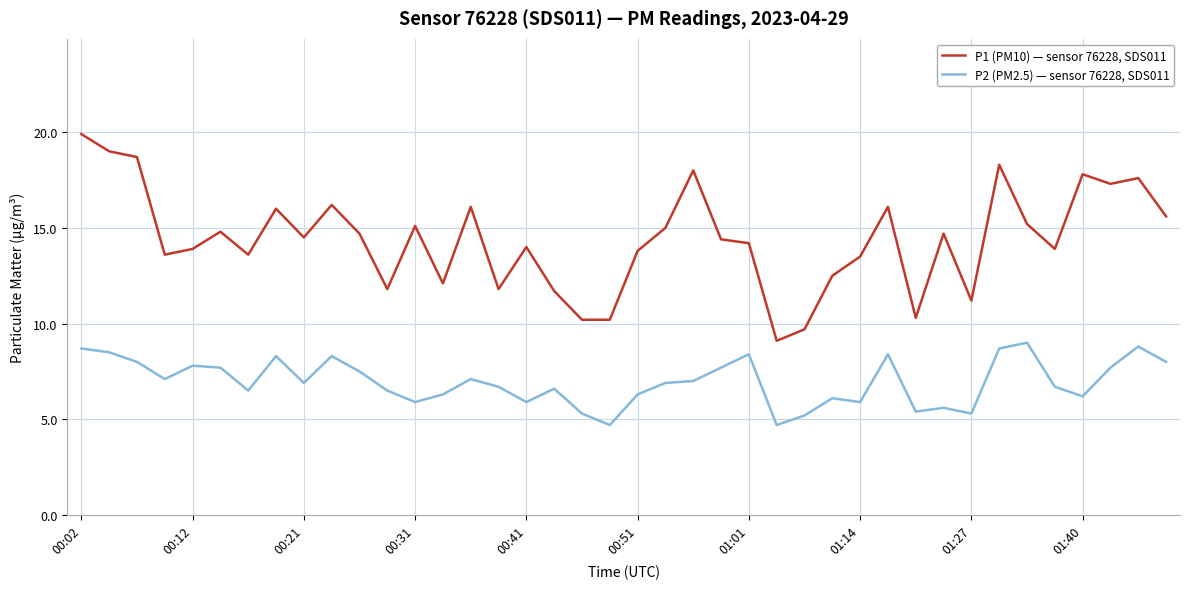

True or false: P2 (PM2.5) — sensor 76228, SDS011 and P1 (PM10) — sensor 76228, SDS011 cross at least once.

False